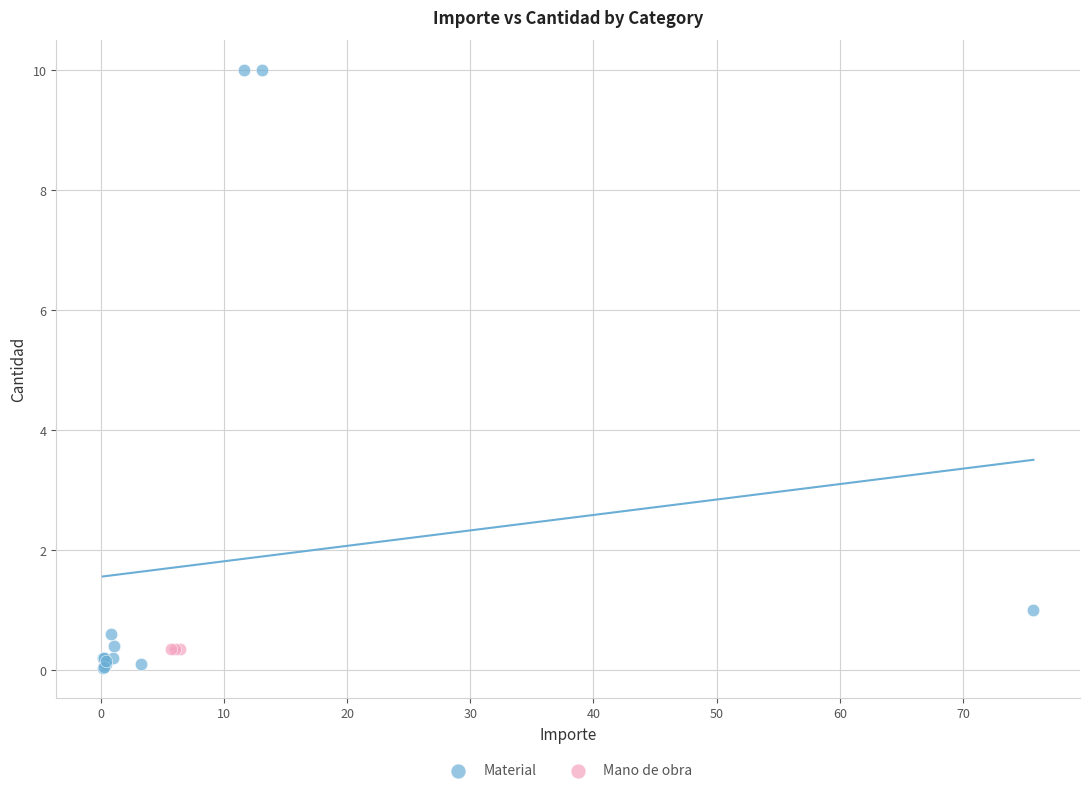

Which series contains the highest Y value?

Material